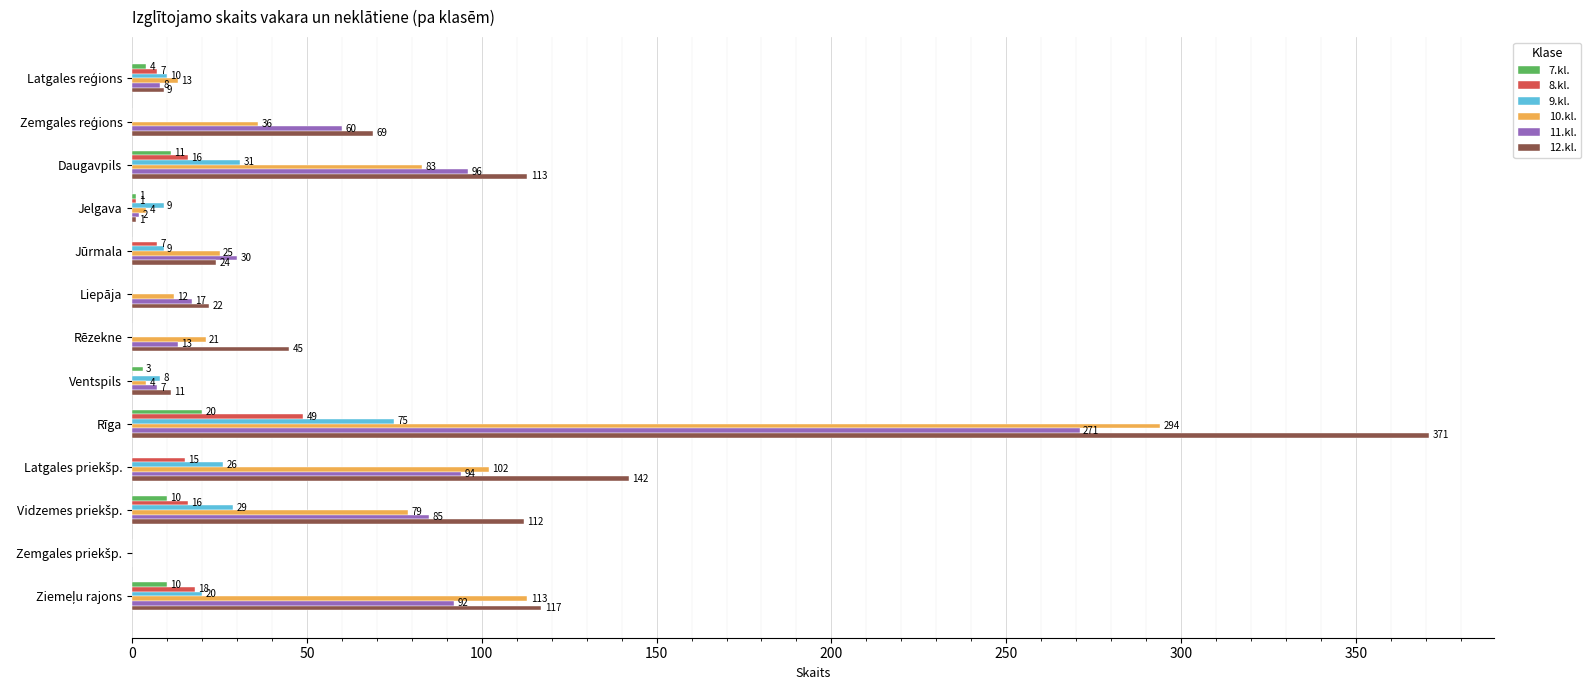

What is the average value of the 10.kl. series?

60